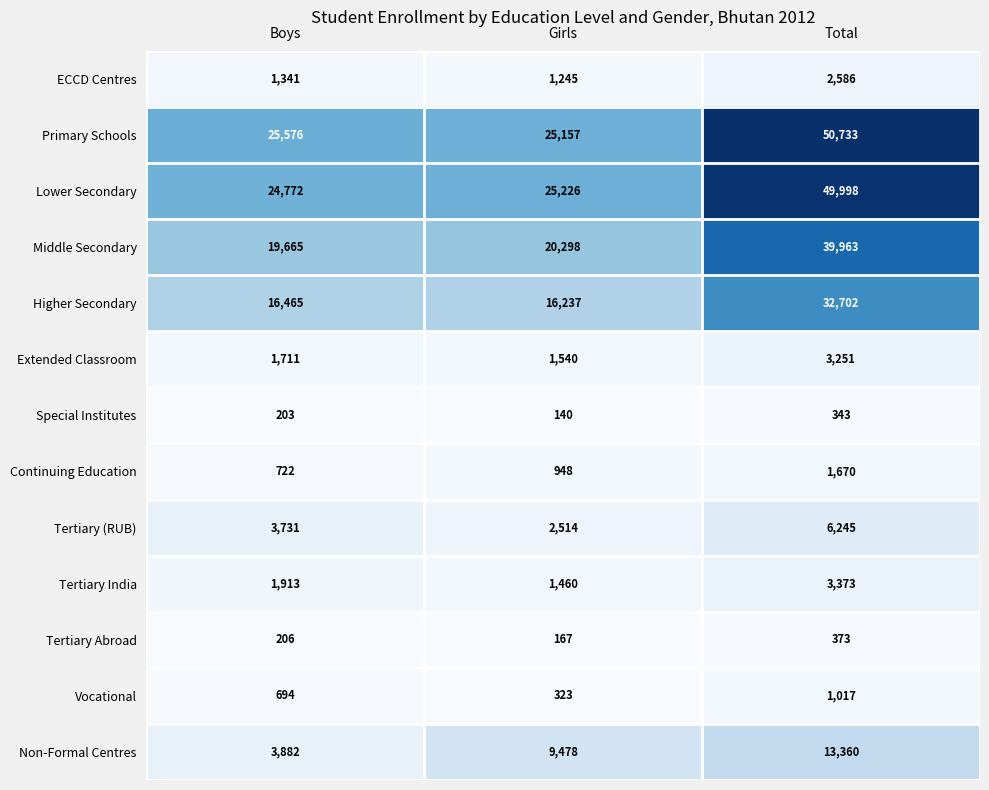

What value does the Non-Formal Centres series have at Boys, to the nearest 100?

3900